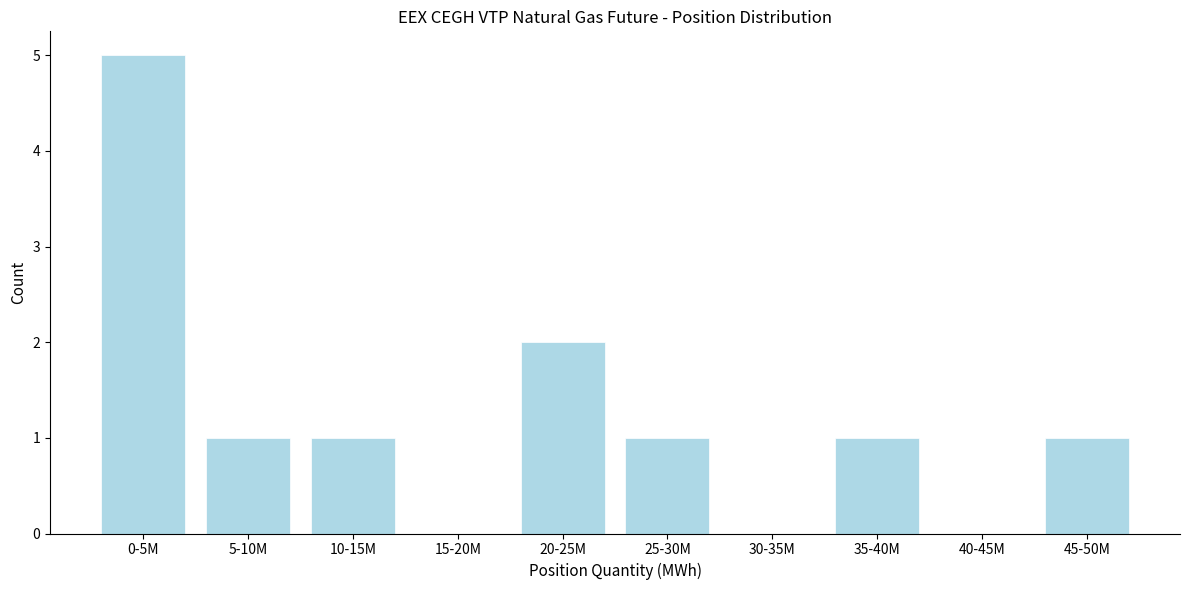

Reading right to left, what are all the values shown in this chart?

45-50M=1	40-45M=0	35-40M=1	30-35M=0	25-30M=1	20-25M=2	15-20M=0	10-15M=1	5-10M=1	0-5M=5